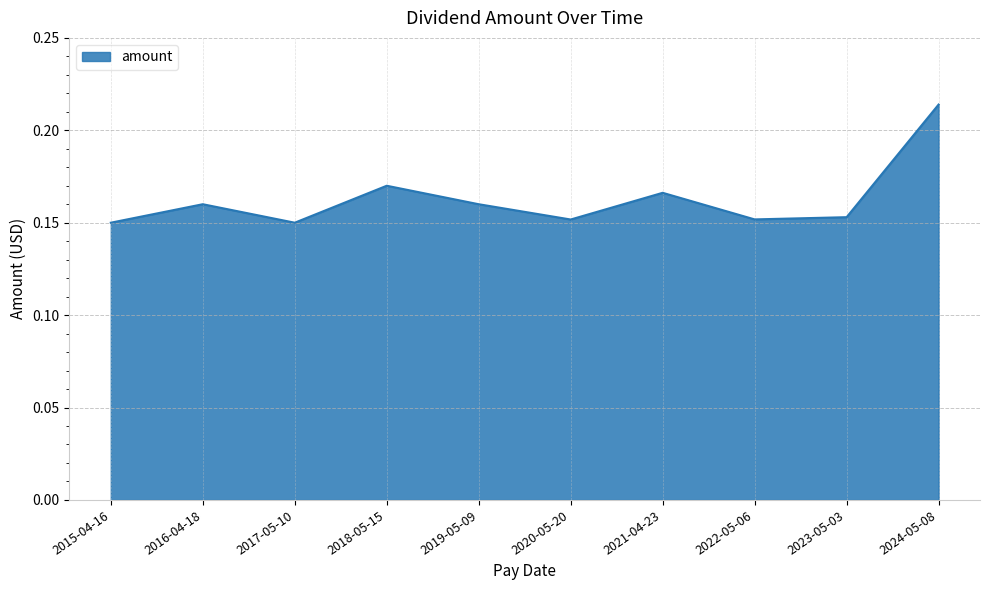

At which category does the chart reach its peak across all series?

2024-05-08